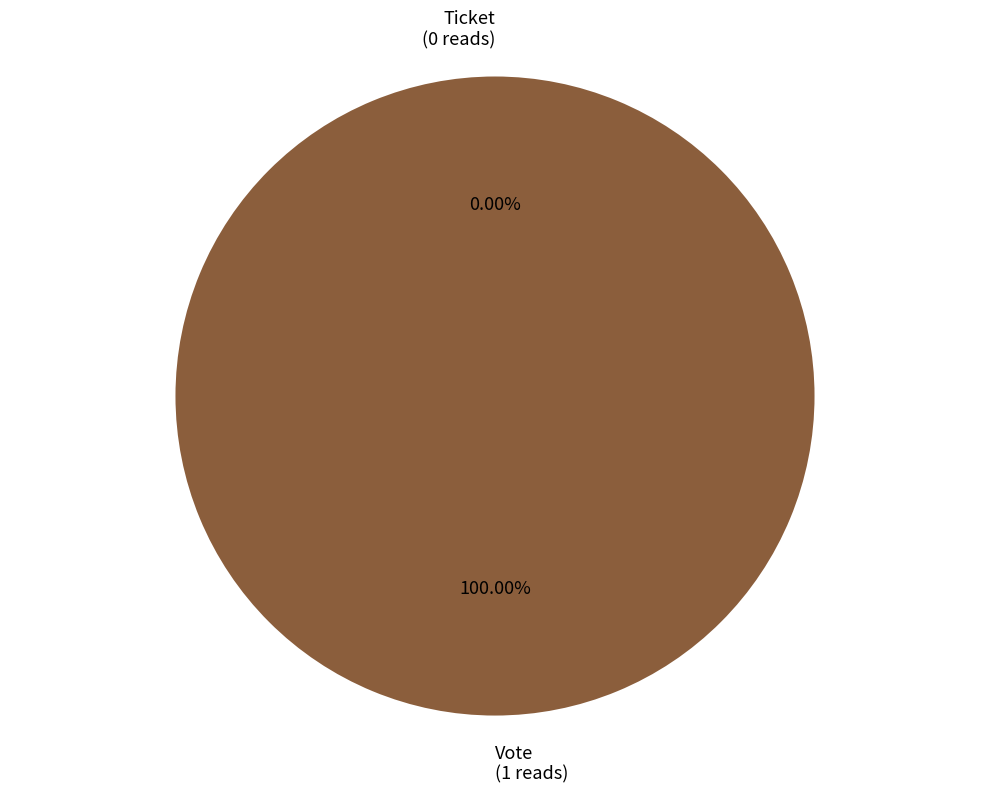

What is the change in value from Vote to Ticket?

-1